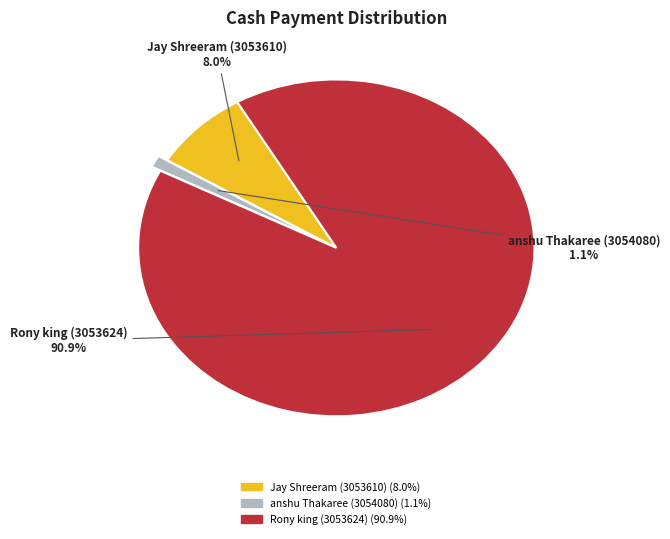

Count the number of slices in the pie.

3